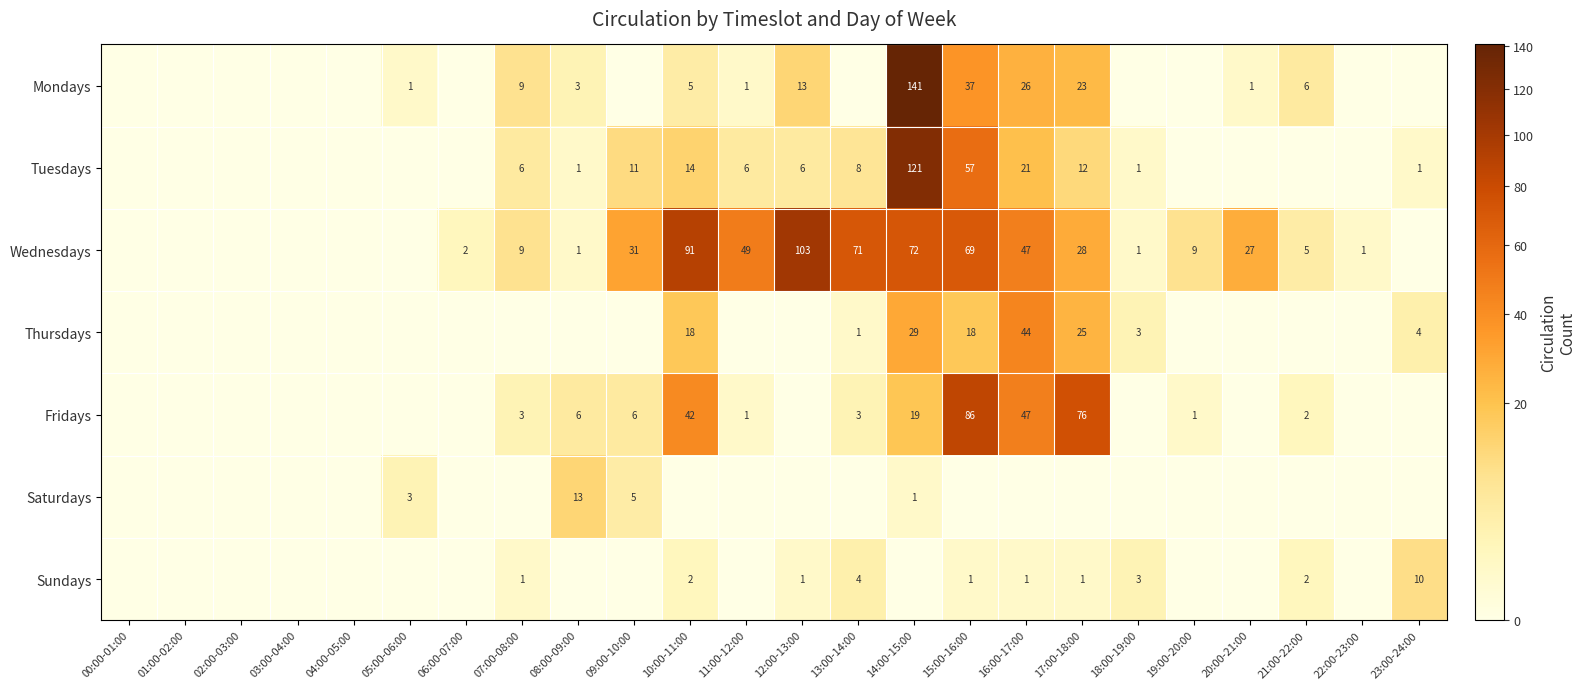

Is it true that Sundays equals 3 at 21:00-22:00?

False